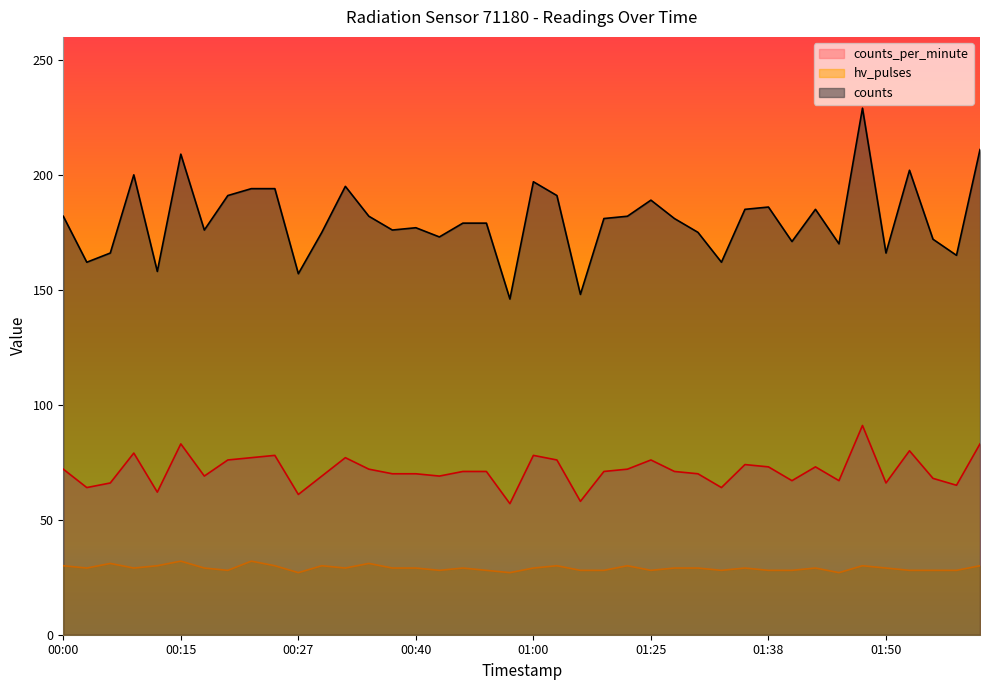

What is the average value of the counts series?

180